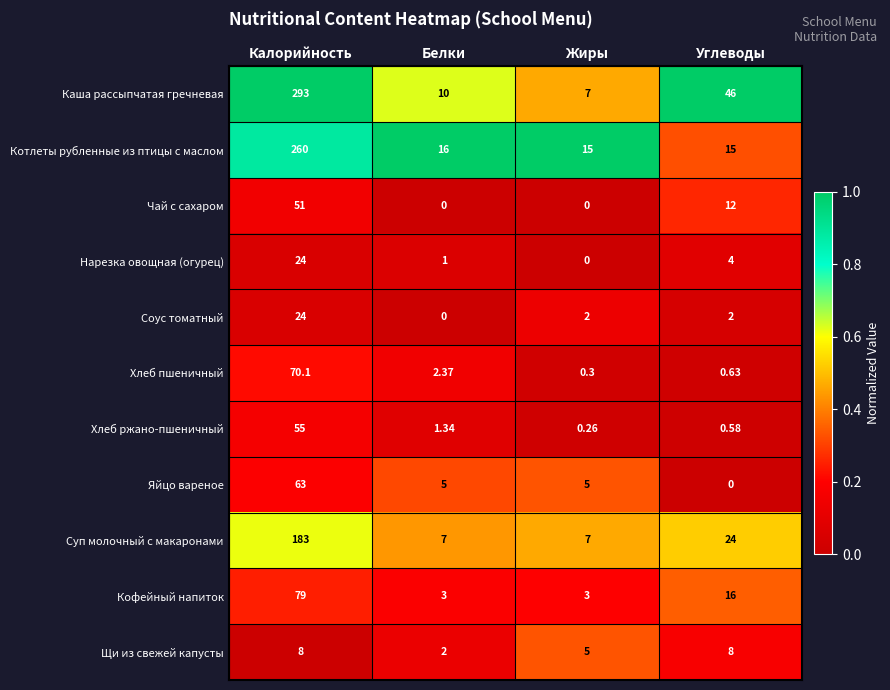

At which category does the chart reach its peak across all series?

Калорийность